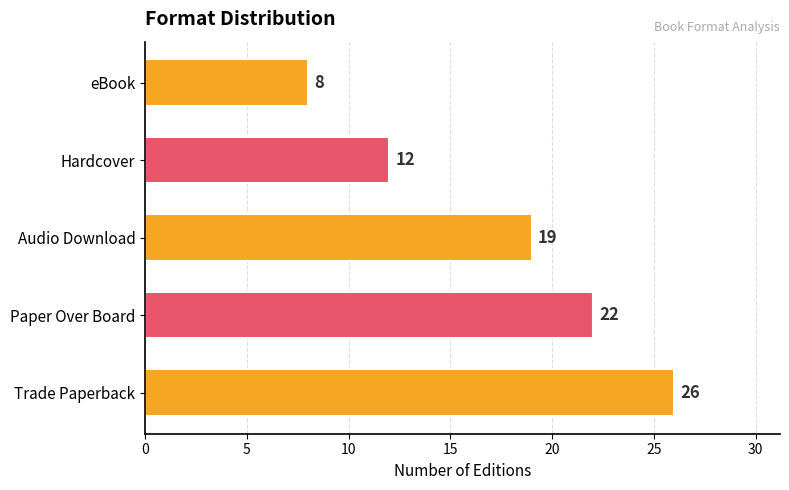

Where is the data nearest to the value 17?

Audio Download